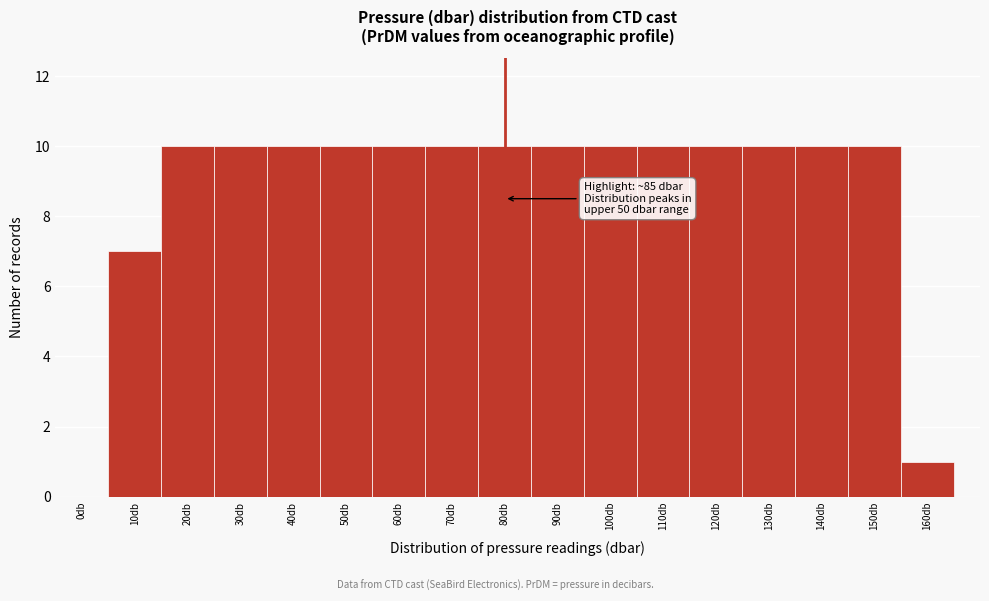

Reading left to right, what are all the values shown in this chart?

0db=0	10db=7	20db=10	30db=10	40db=10	50db=10	60db=10	70db=10	80db=10	90db=10	100db=10	110db=10	120db=10	130db=10	140db=10	150db=10	160db=1